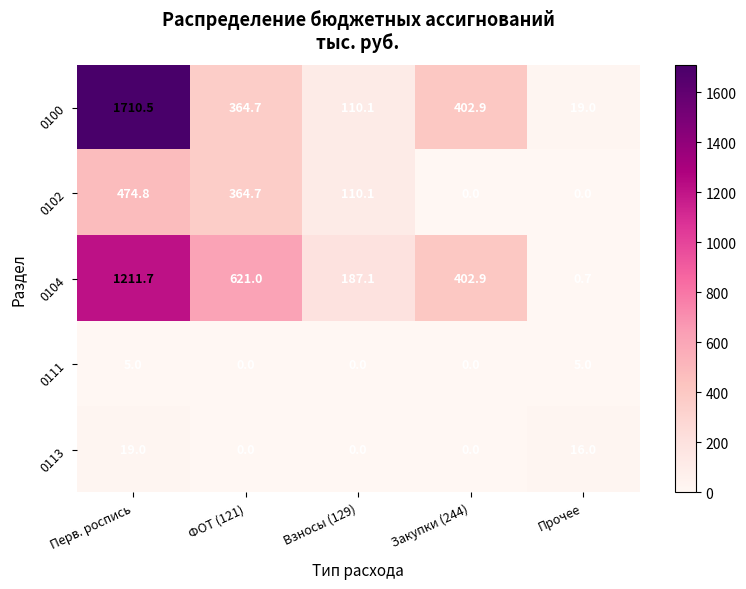

What is the greatest value displayed?

1710.5